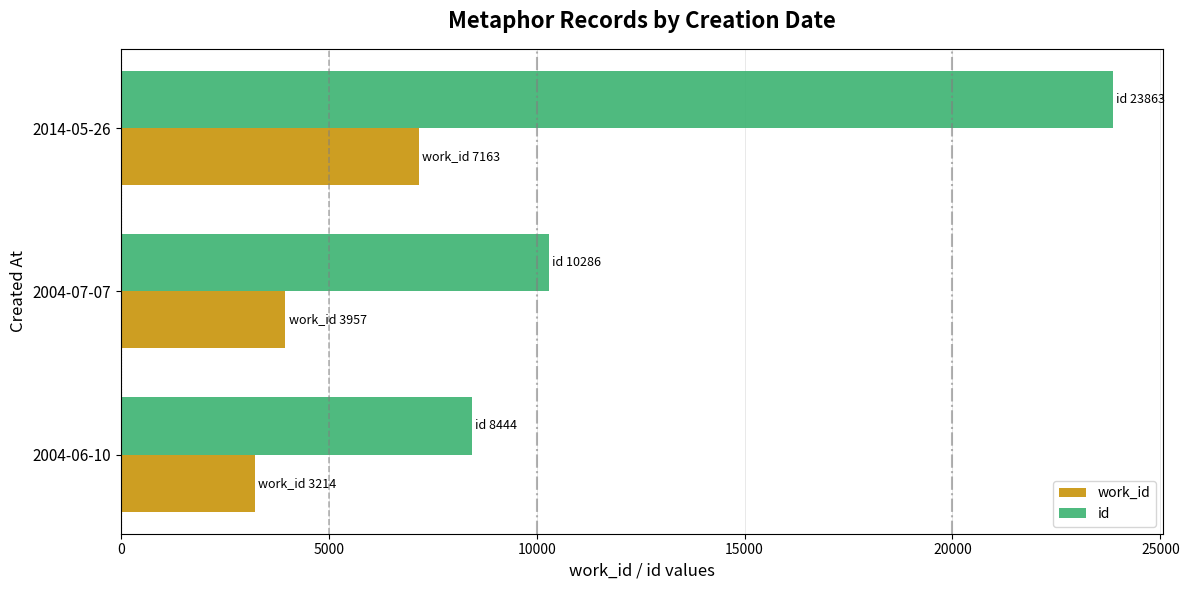

The value of work_id at 2014-05-26 is 2124. True or false?

False